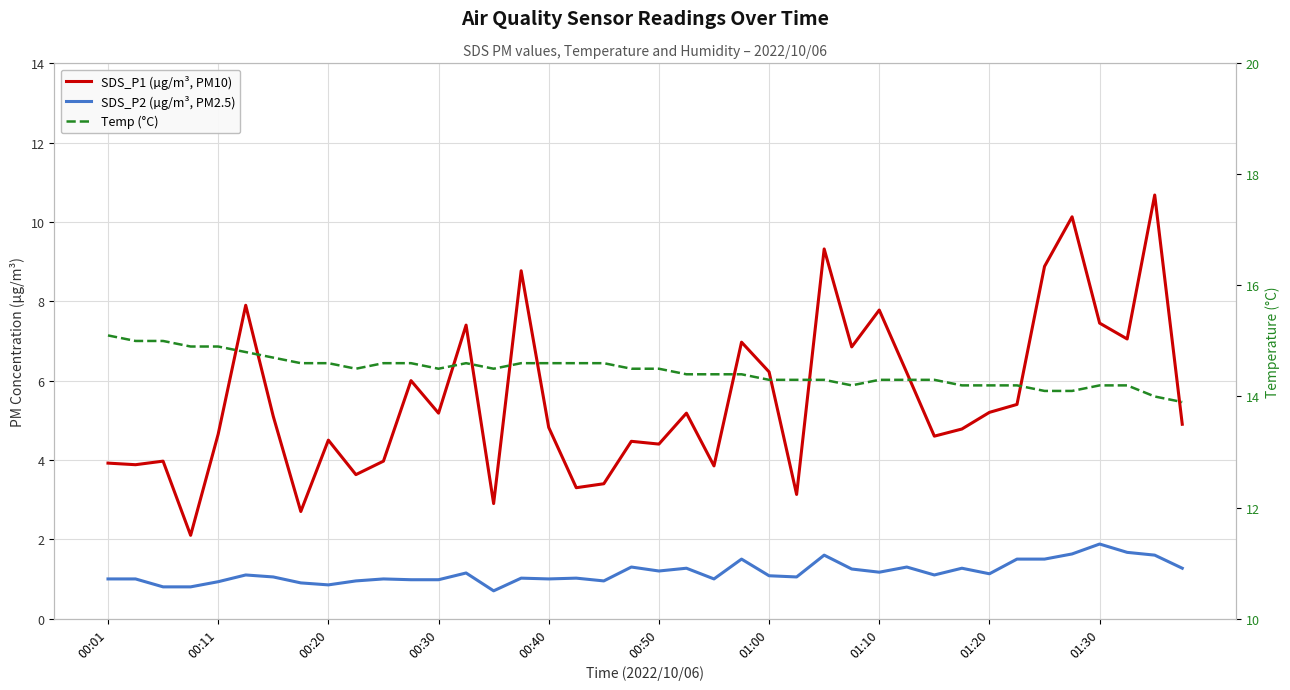

What are all the series names shown in the legend?

SDS_P1 (µg/m³, PM10), SDS_P2 (µg/m³, PM2.5), Temp (°C)